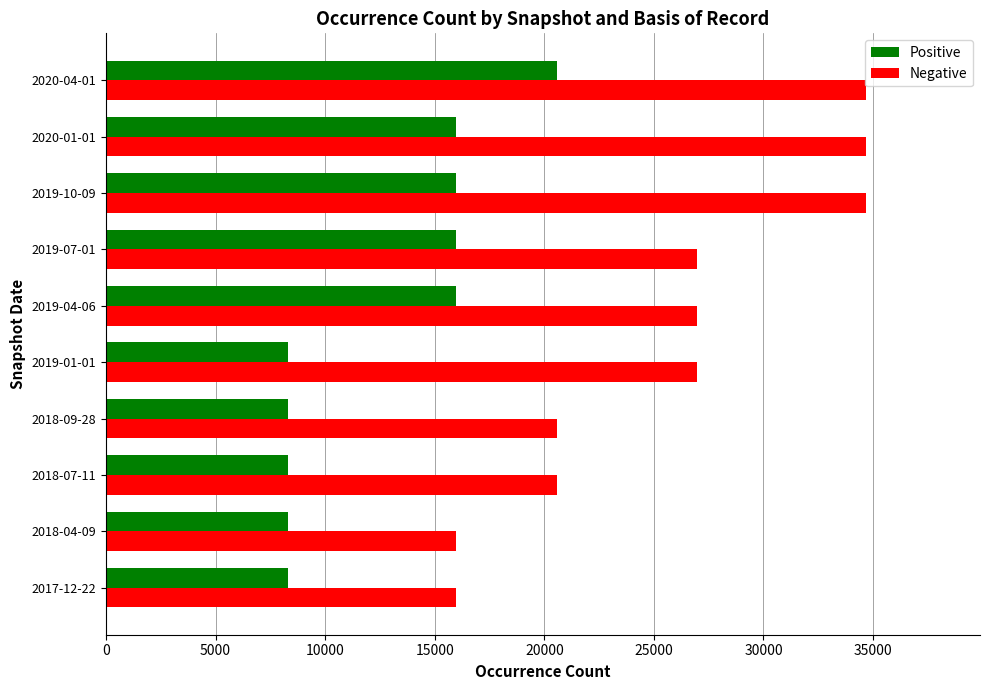

What is the sum of all Positive values?

126056